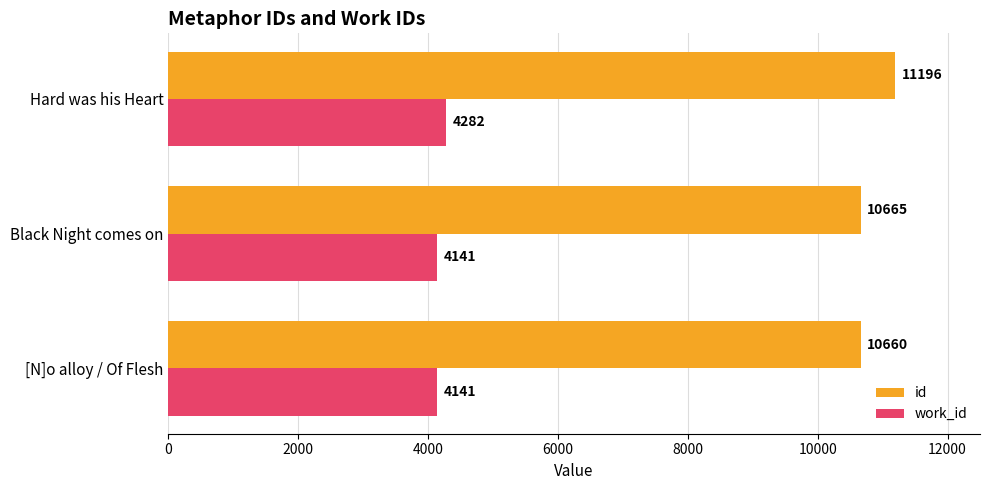

What is the sum of the id values at Black Night comes on and [N]o alloy / Of Flesh?

21325